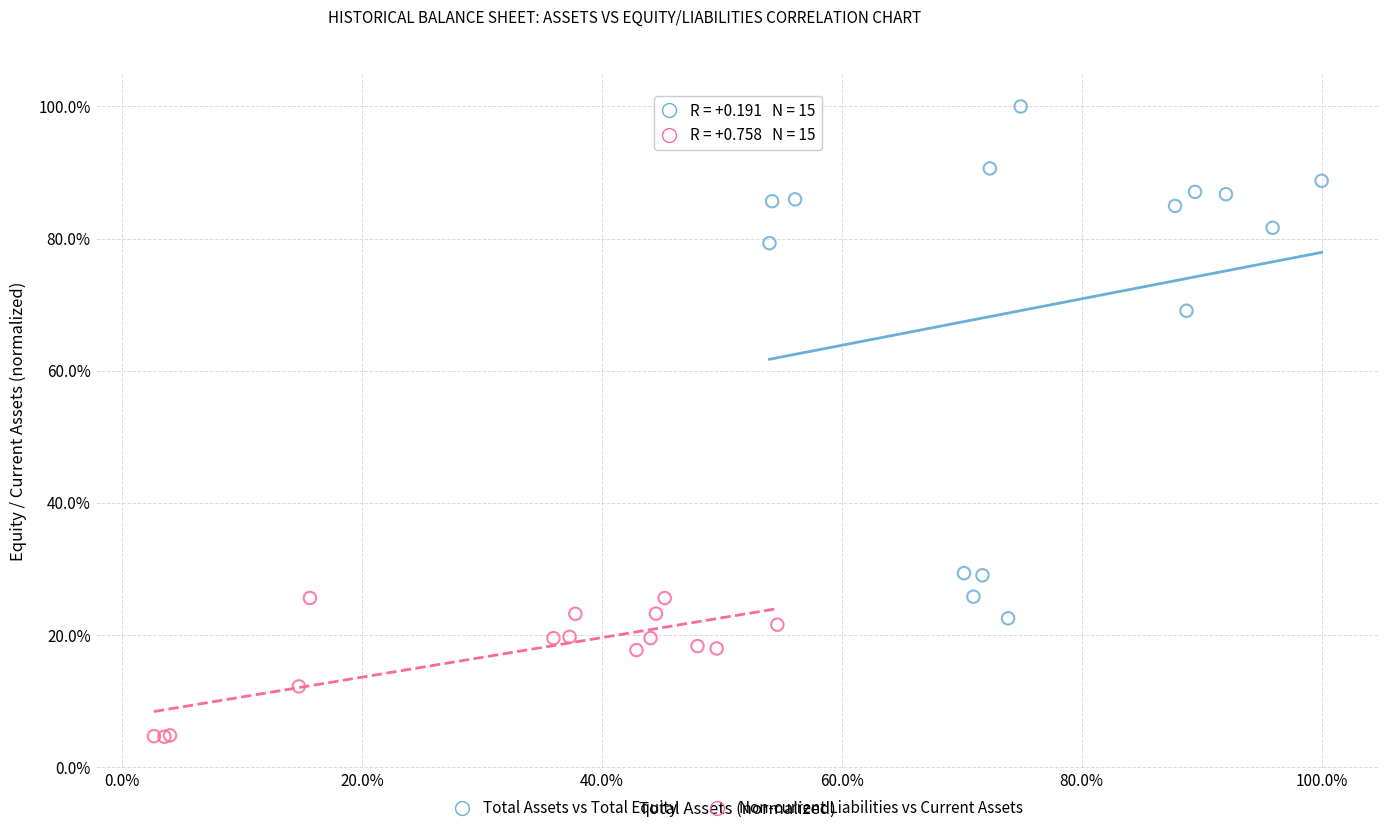

Which series has the largest Y range (max minus min)?

Total Assets vs Total Equity